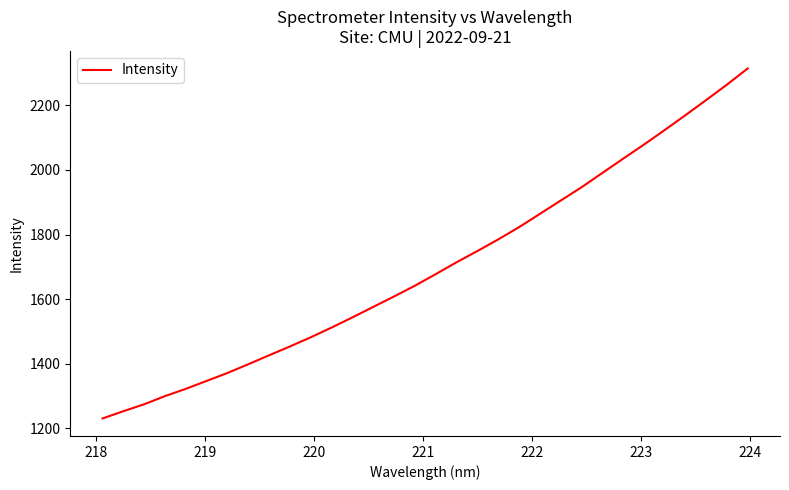

What is the minimum value shown in the chart?

1230.8